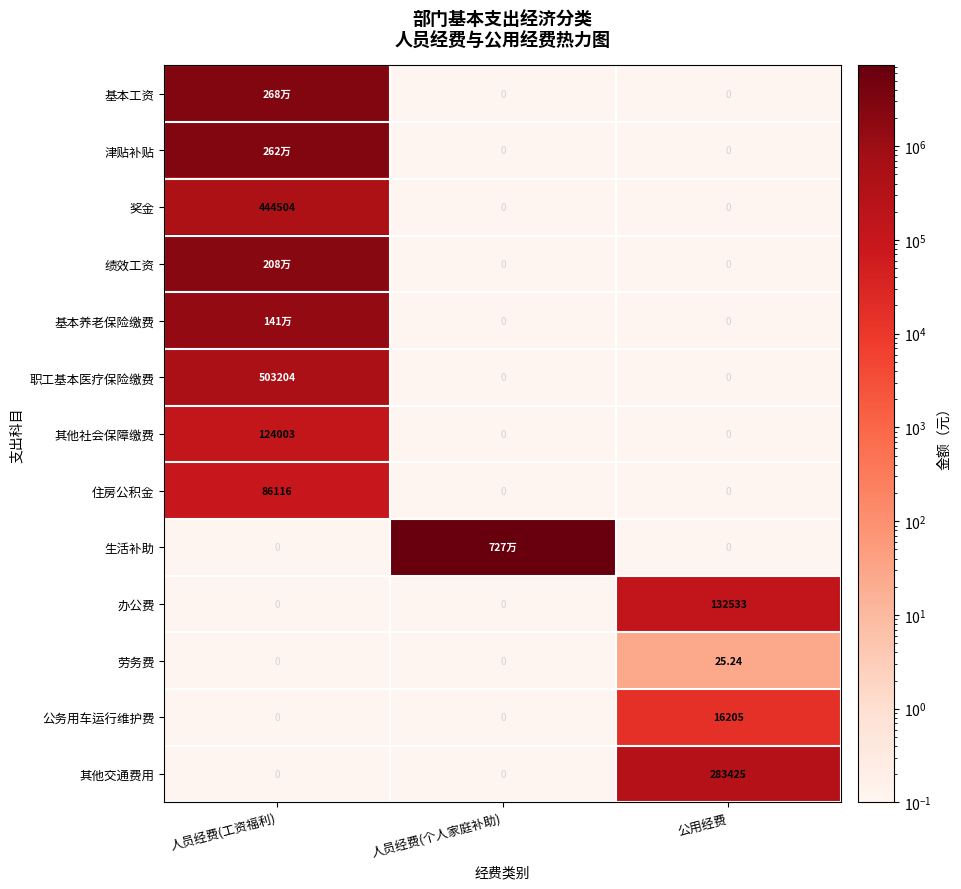

At which label does 公务用车运行维护费 reach its peak?

公用经费